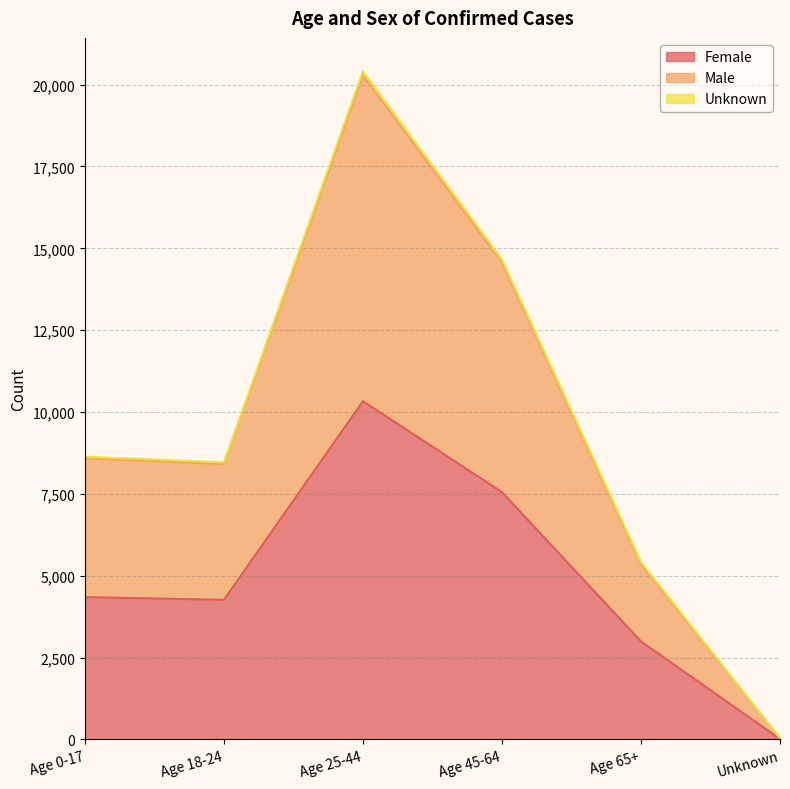

What is the average value of the Female series?

4918